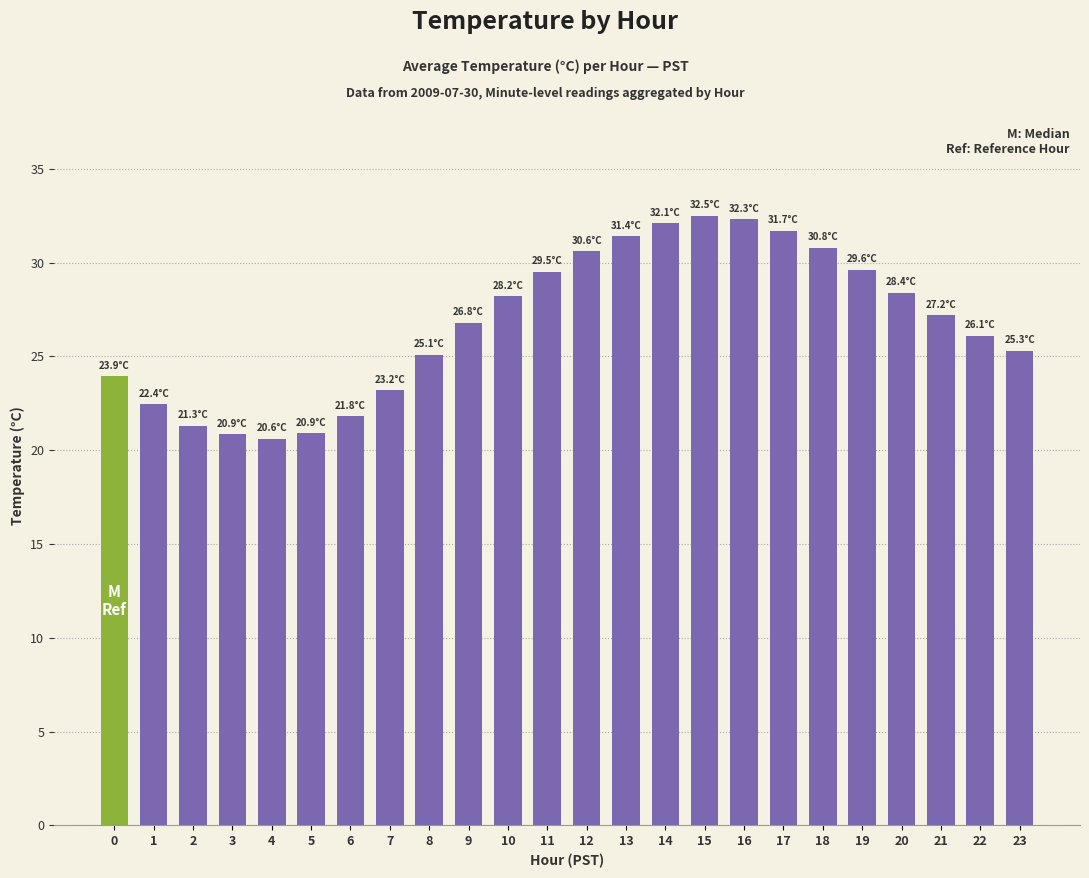

Is it true that the value at 10 is 28.2?

True